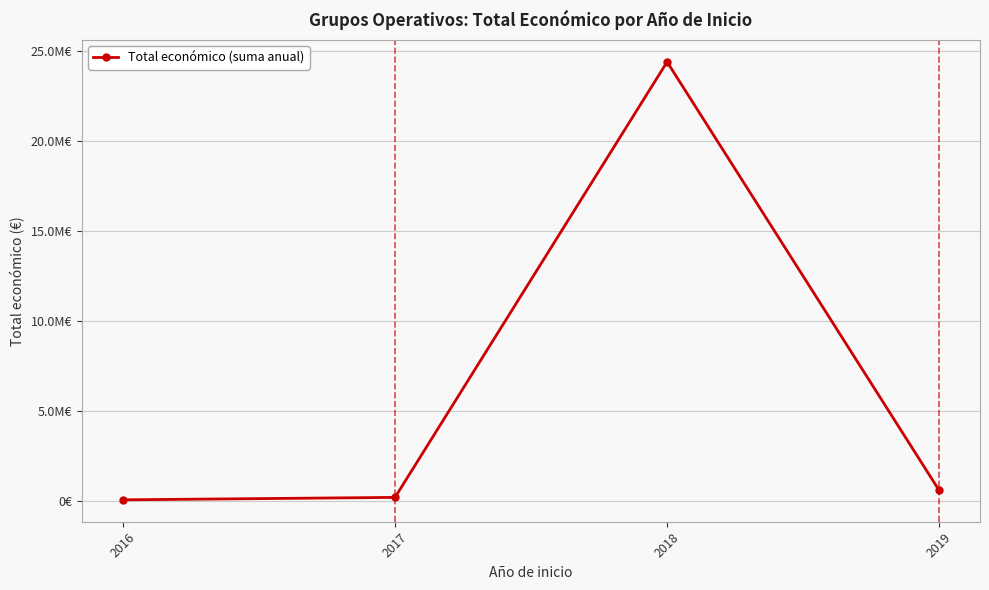

Reading left to right, what are all the values shown in this chart?

2016=65684	2017=201732	2018=24421531	2019=587734